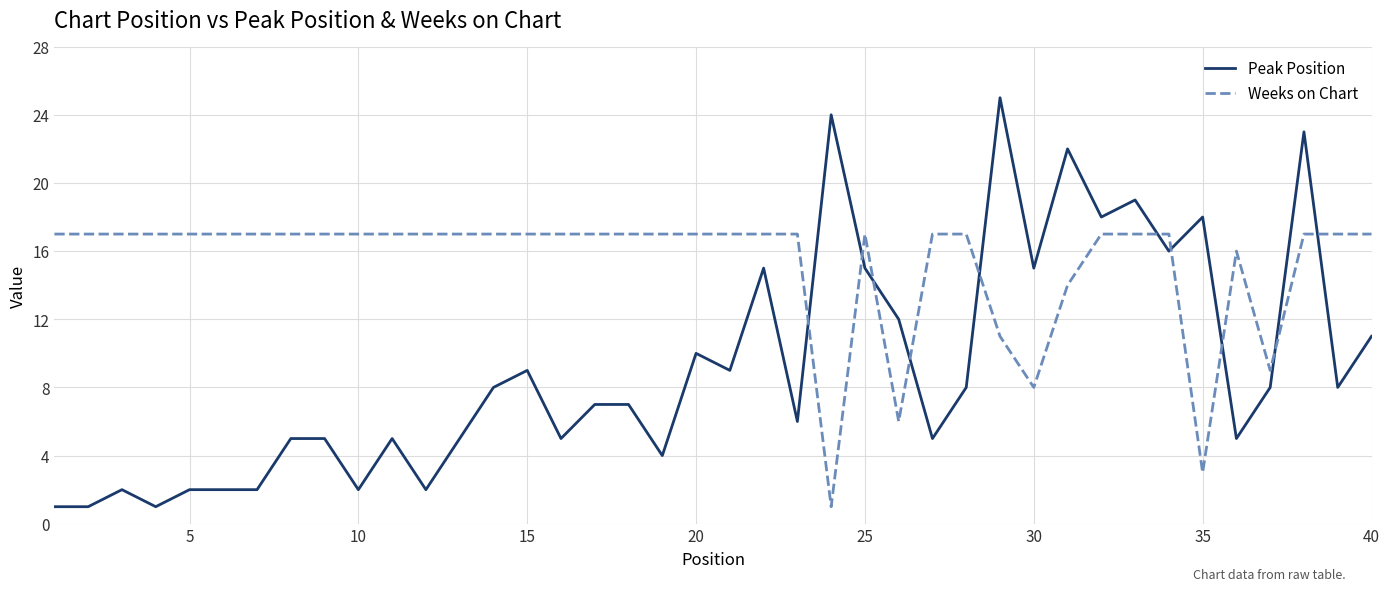

List the series in order of their peak value, highest first.

Peak Position, Weeks on Chart